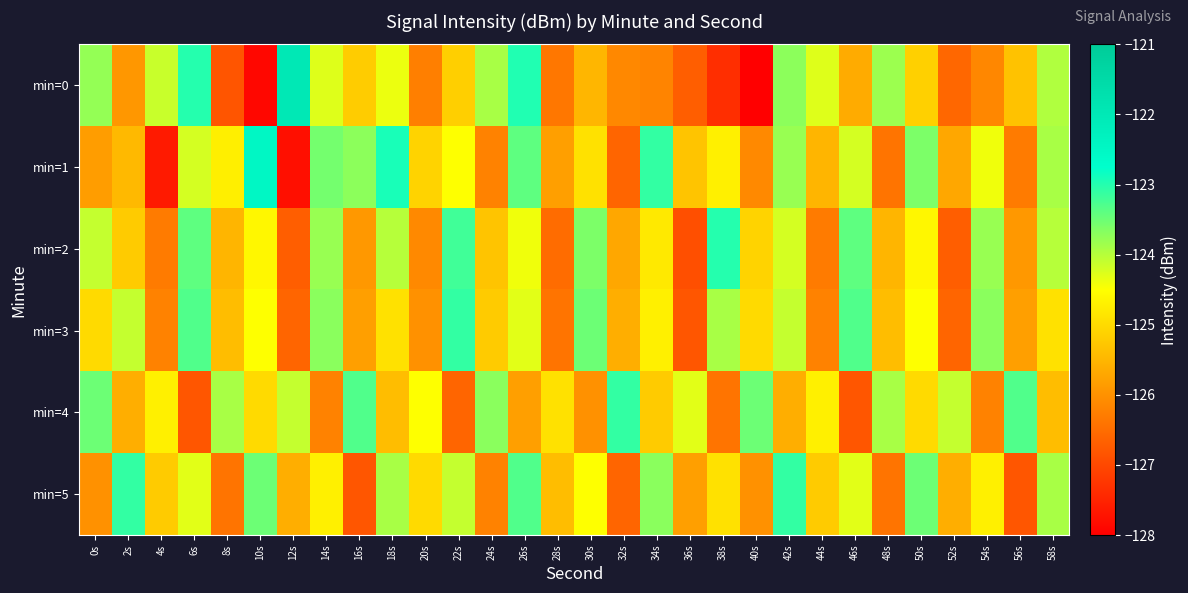

What is the smallest value displayed?

-128.0